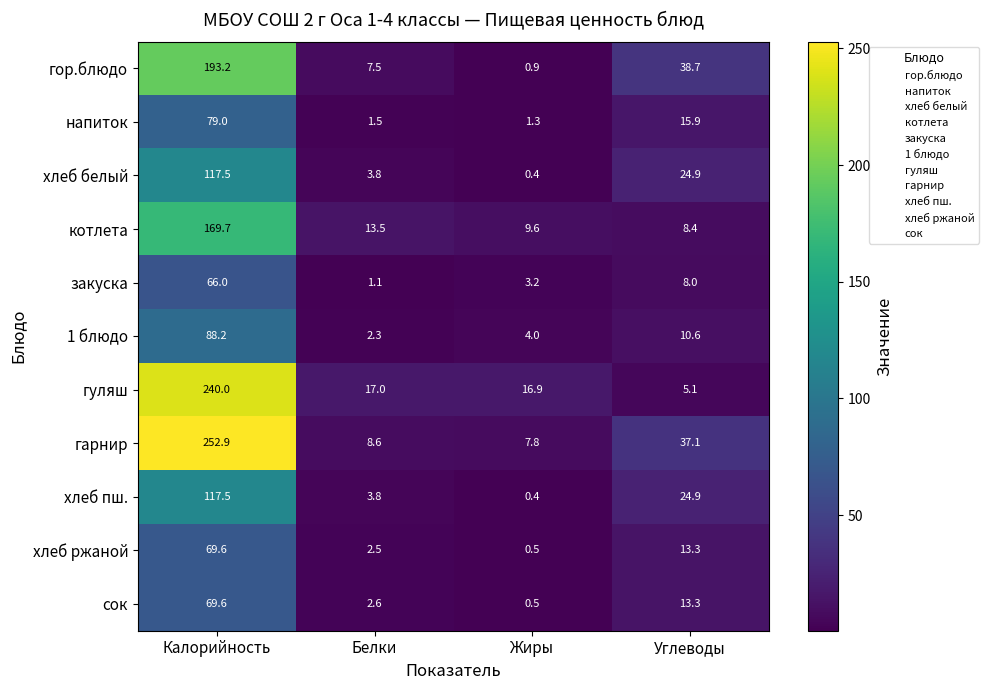

What is the difference between the котлета values at Калорийность and Углеводы?

161.3